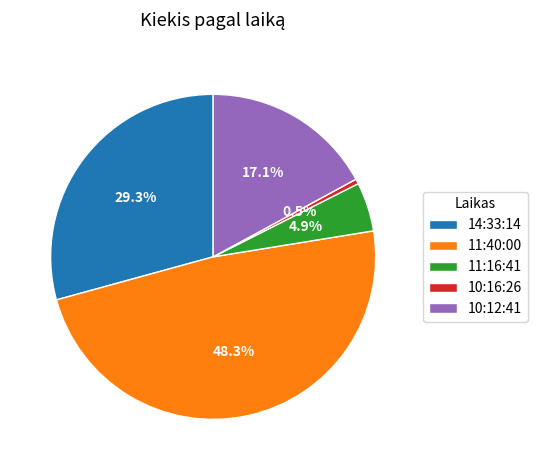

The 11:16:41 slice represents 14% of the pie. True or false?

False